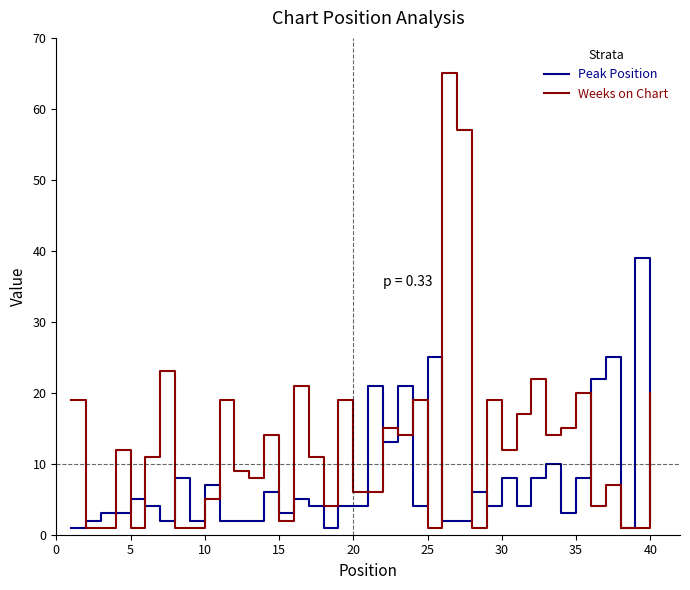

What is the highest value of the Peak Position series?

39